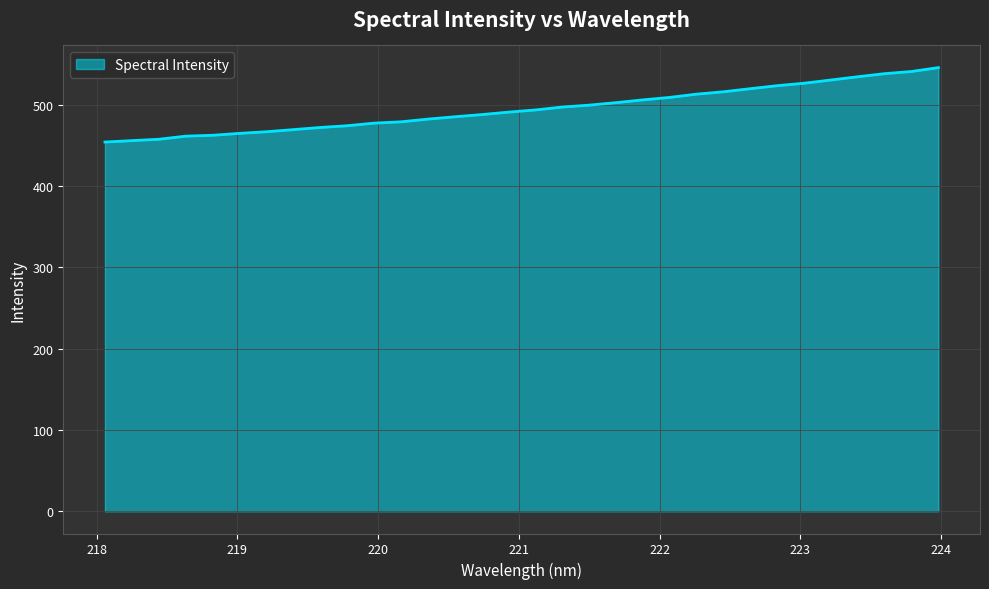

What is the difference between the maximum and minimum values?

91.5